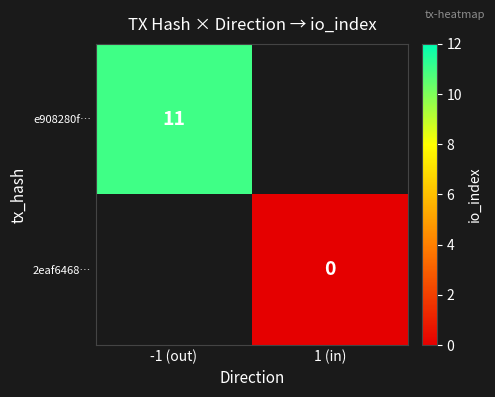

Which category has the lowest value across all series?

1 (in)